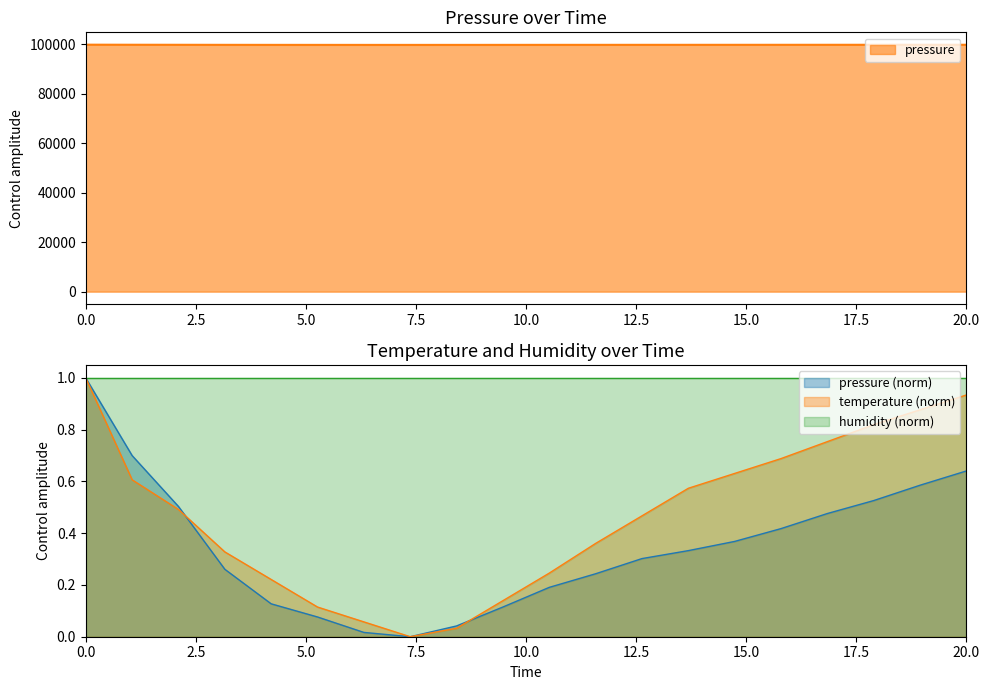

What is the difference between the pressure values at 07:00 and 05:00?

6.8